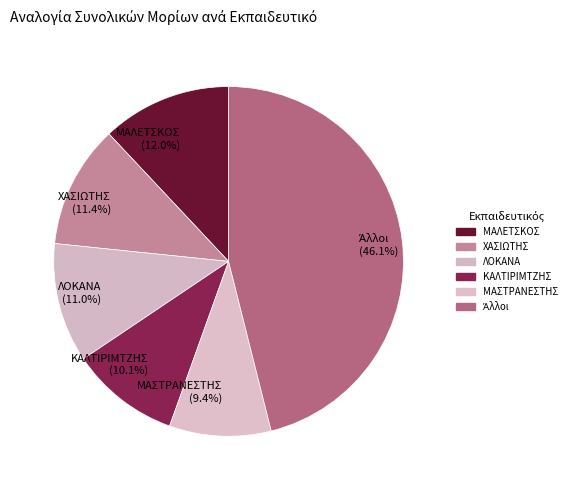

Which slice is the smallest?

ΜΑΣΤΡΑΝΕΣΤΗΣ (9.4%)